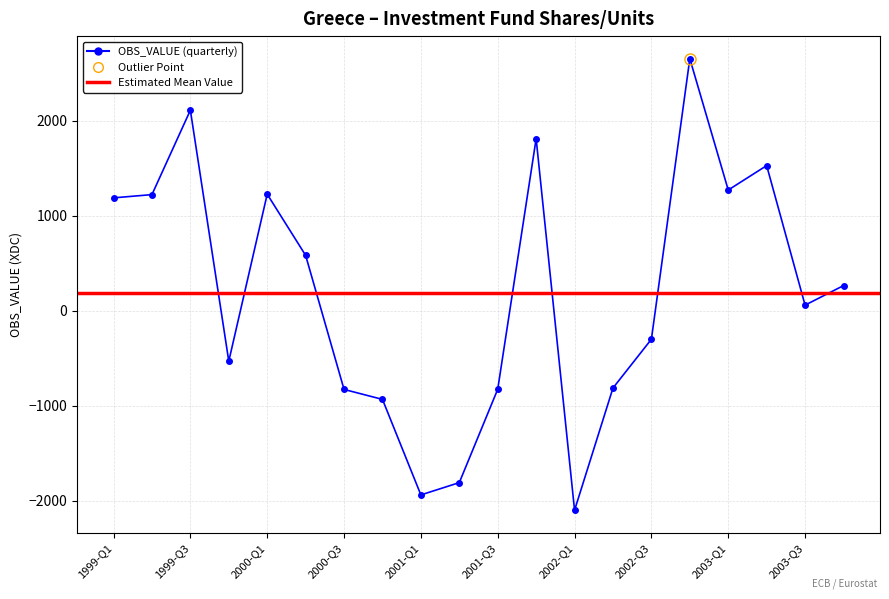

What is the difference between the second highest and second lowest values?

4049.6